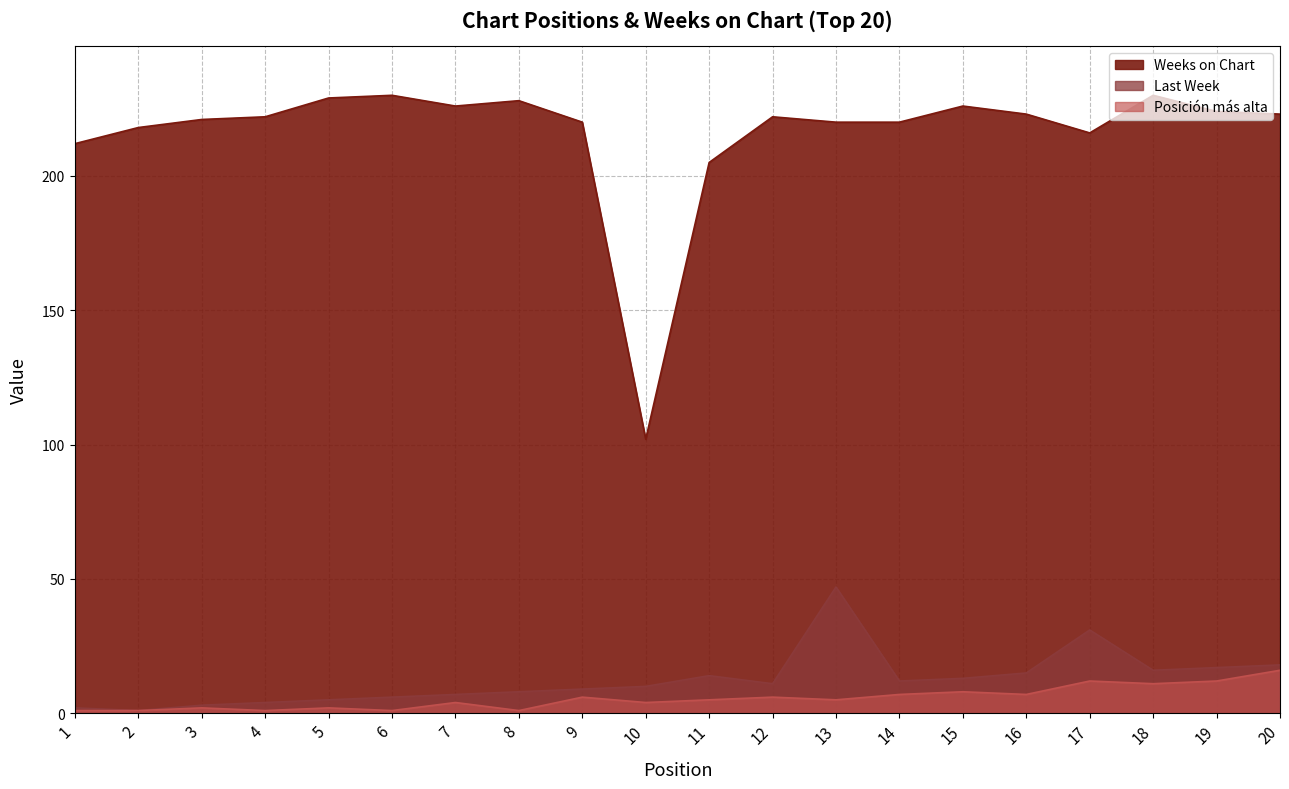

What is the difference between the maximum and minimum values in the Posición más alta series?

15